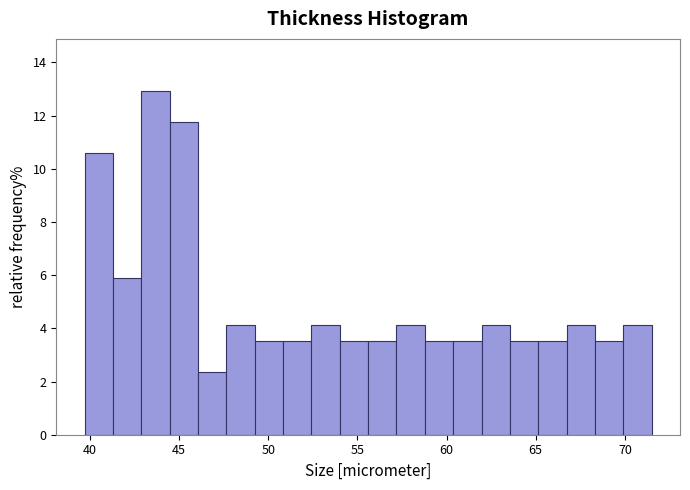

Around what value on the x-axis is the tallest bar? Give the approximate position of its centre, as read against the axis.

43.5